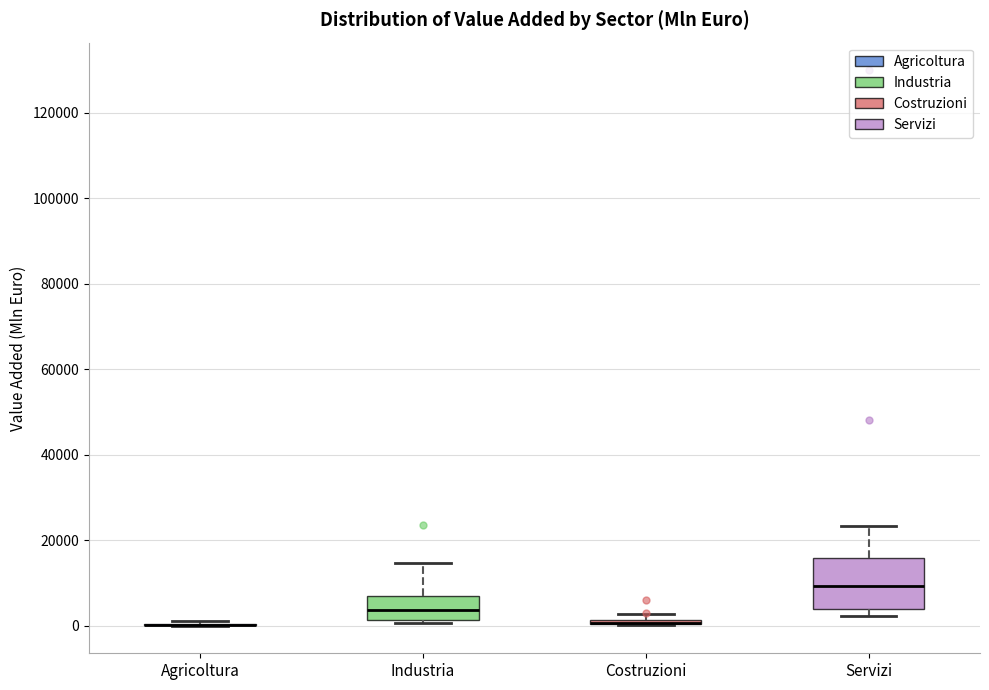

Comparing the boxes themselves (not the whiskers), which one is the tallest?

Servizi